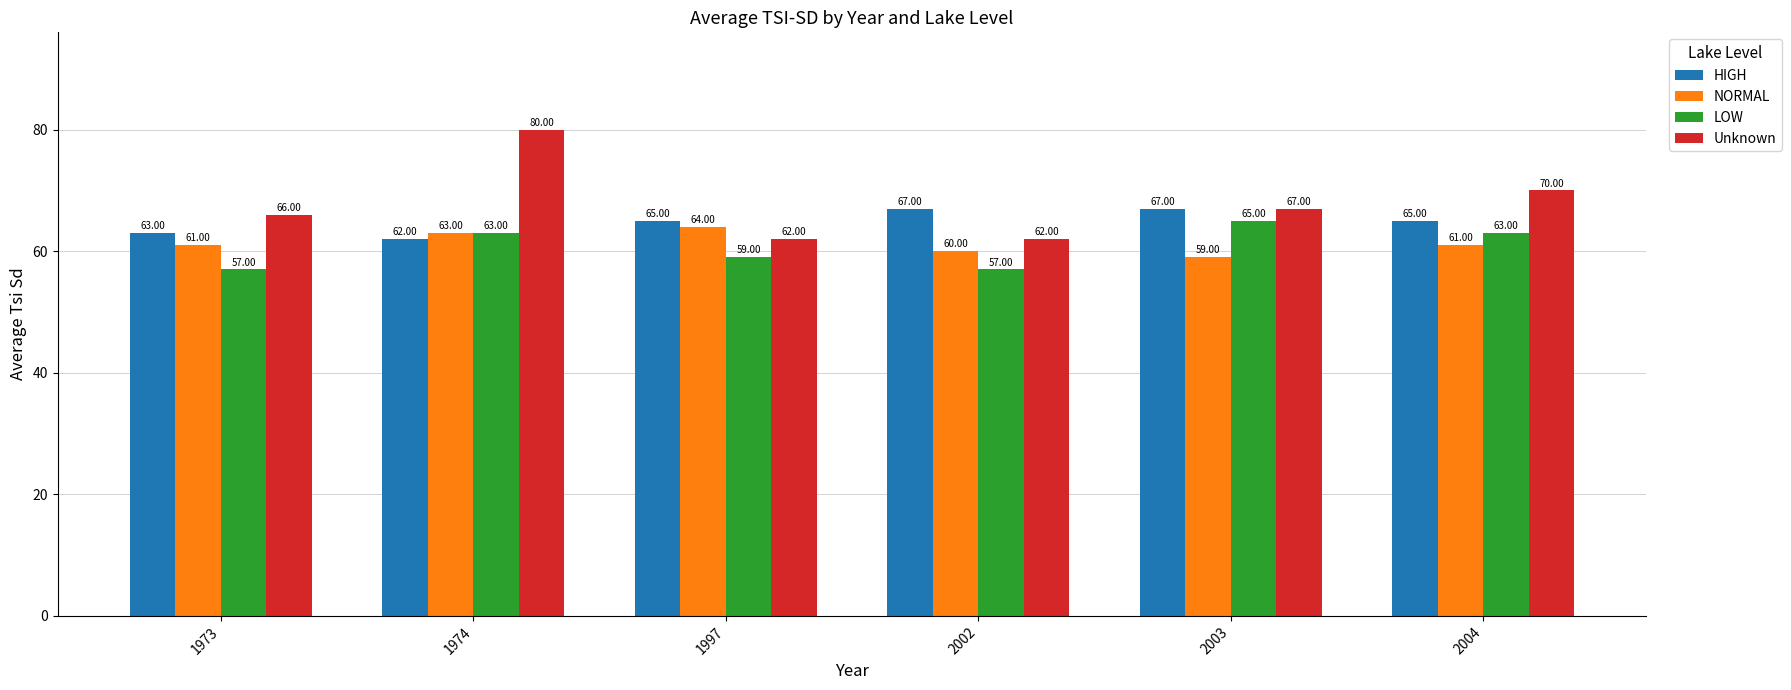

What is the average value of the NORMAL series?

61